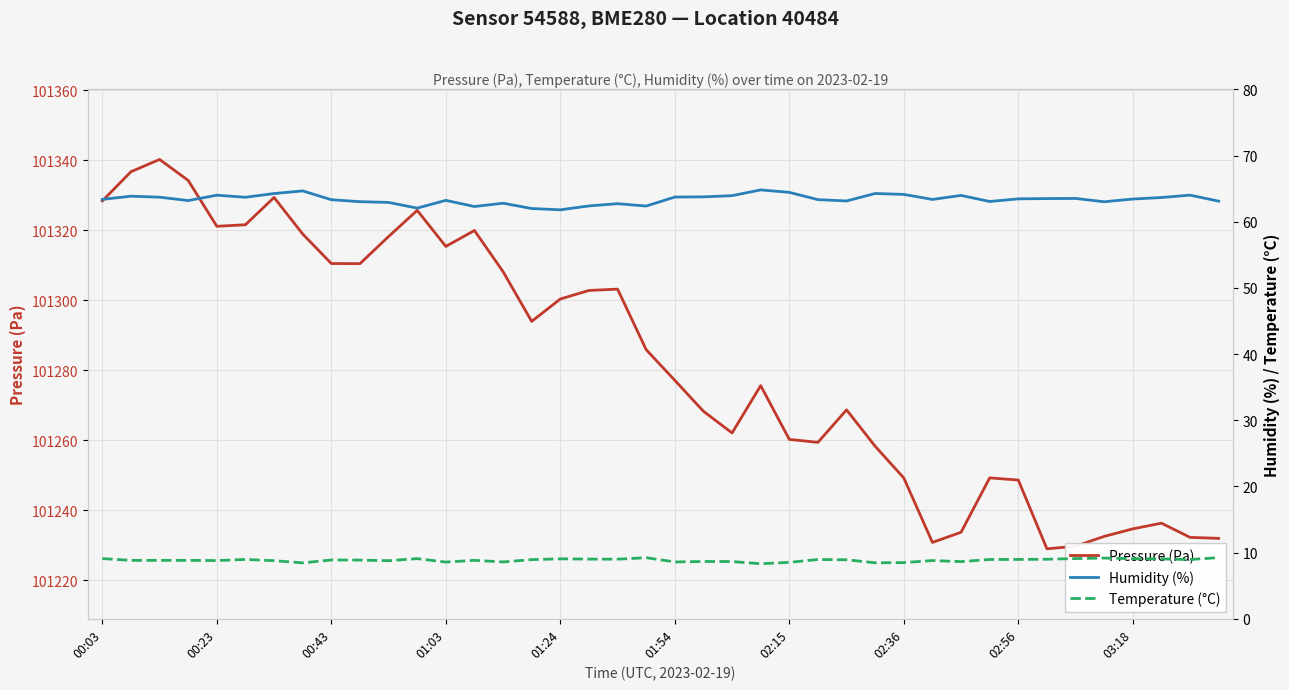

What position from the right is 35?

5